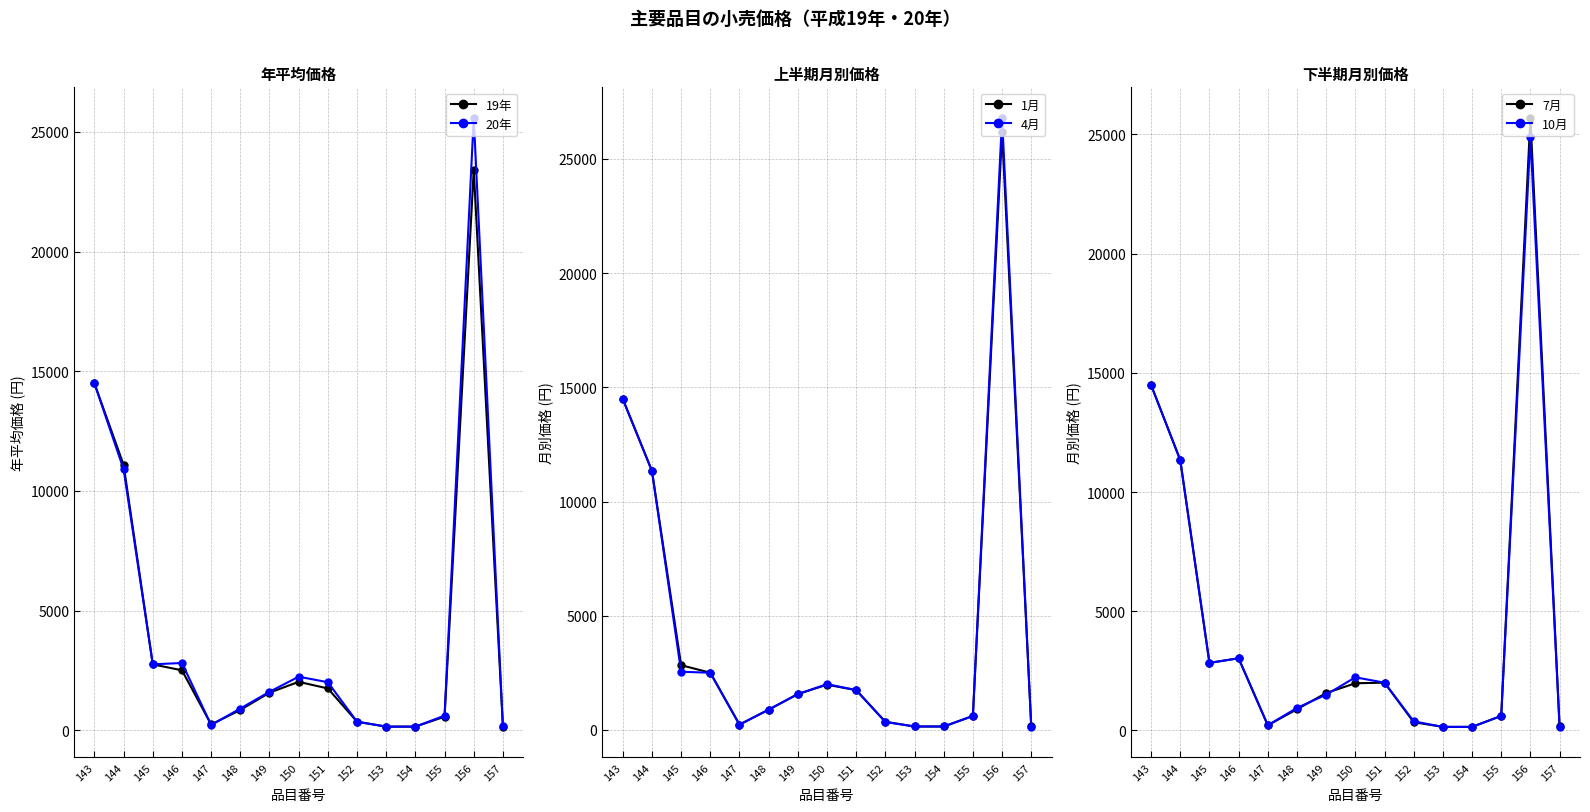

How many values in the 4月 series exceed 1569?

7